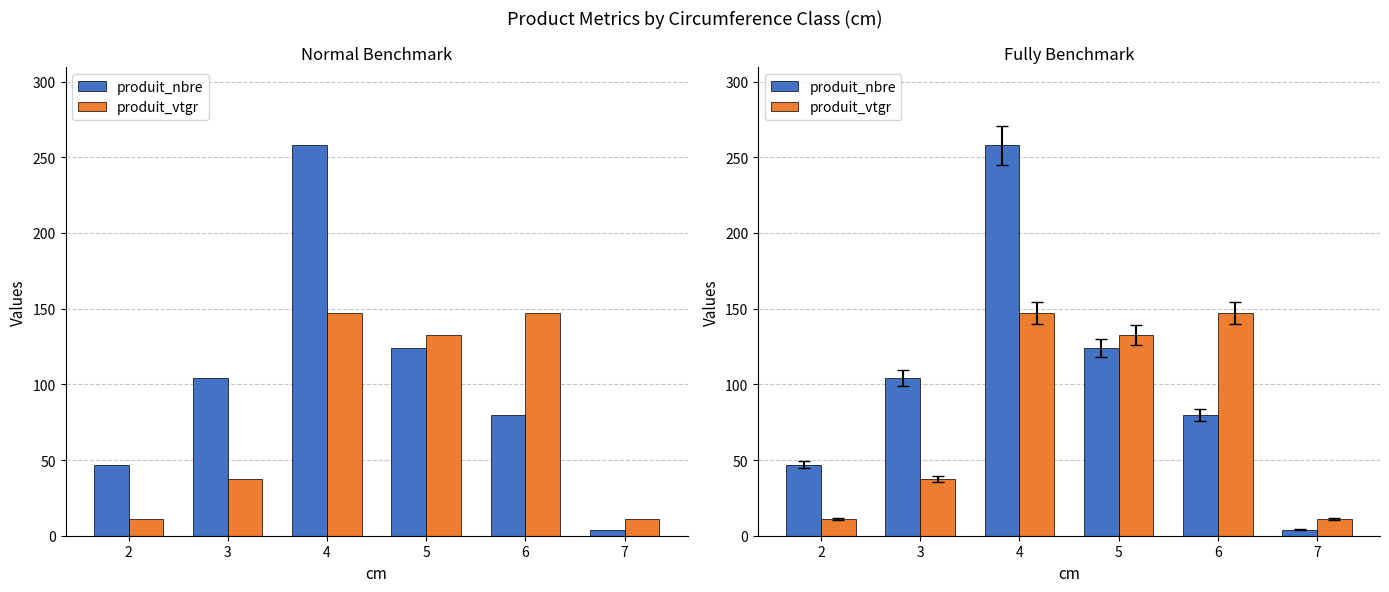

Reading right to left, extract all data points from this chart.

produit_nbre: 4.0	80.0	124.0	258.0	104.0	47.0
produit_vtgr: 10.8	147.2	132.3	146.9	37.6	11.2